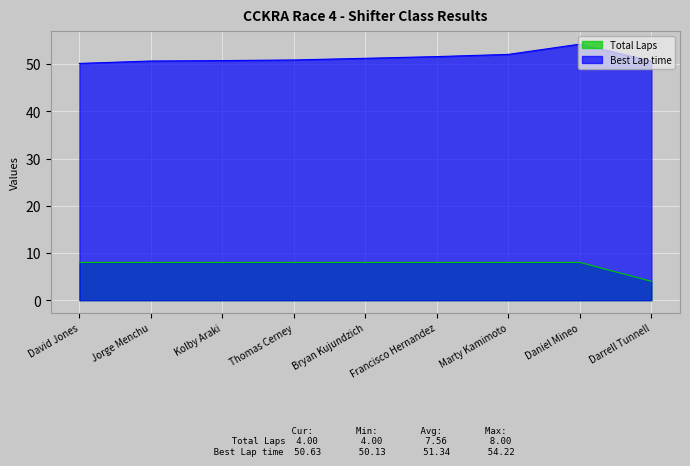

What are all the series names shown in the legend?

Total Laps, Best Lap time